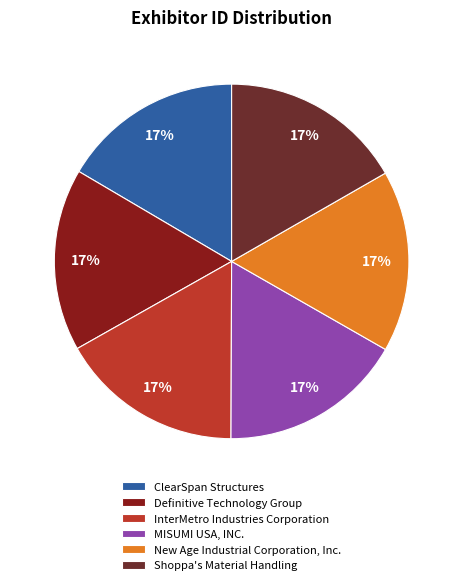

Approximately how many times larger is the value at ClearSpan Structures compared to Definitive Technology Group?

1.0